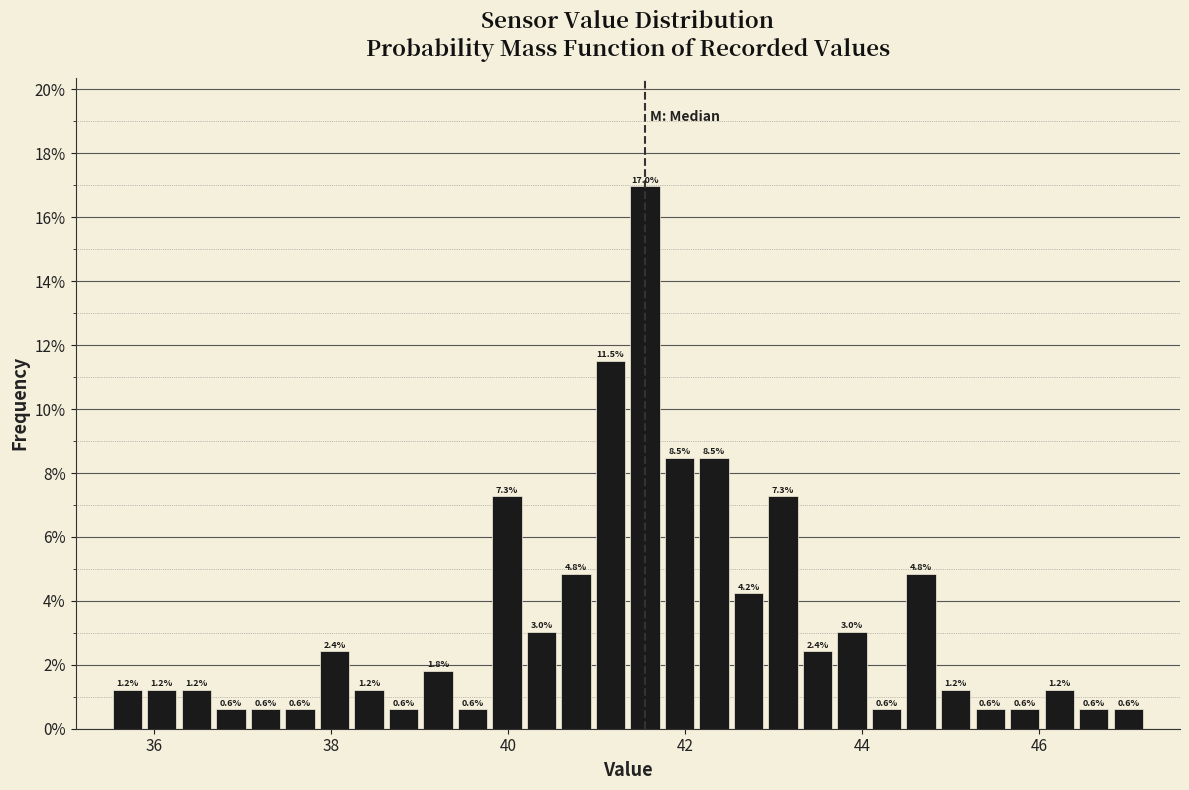

Read against the x-axis, roughly where is the centre of the tallest bar?

41.6